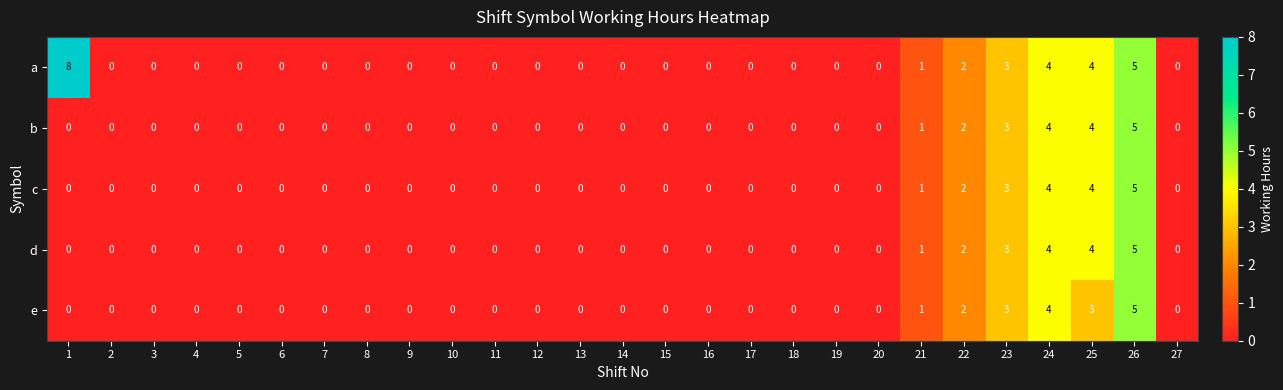

What is the difference between the second highest and minimum values in the a series?

5